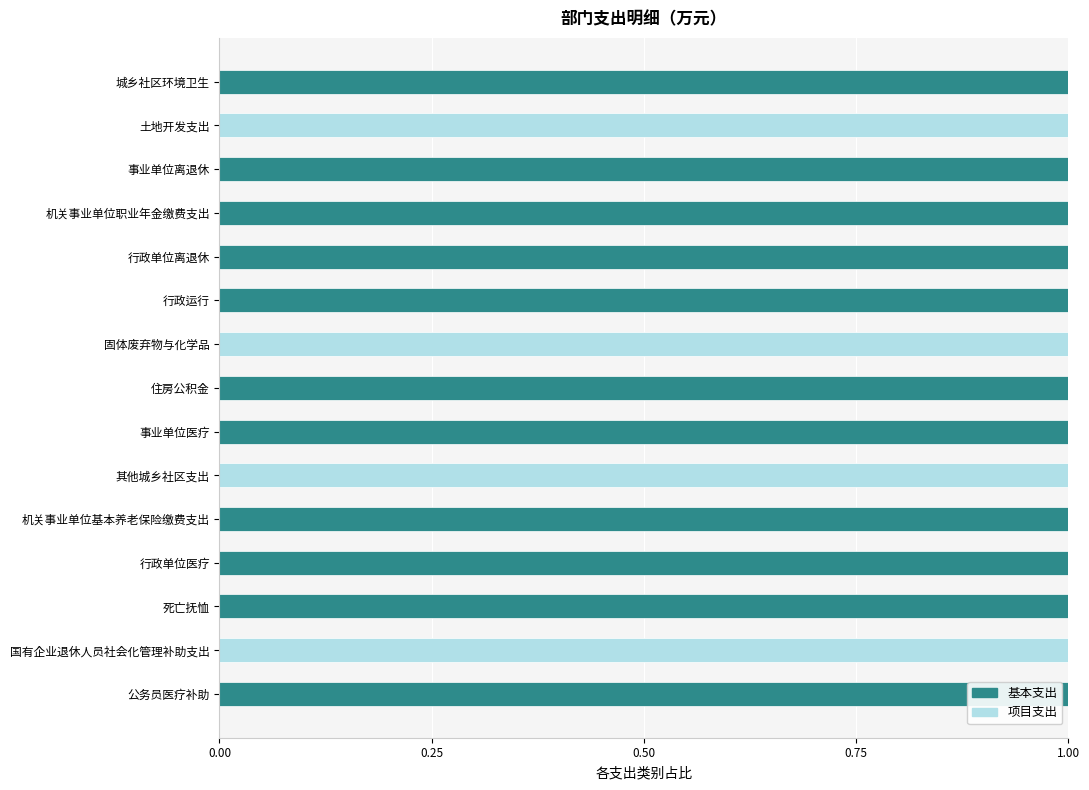

True or false: 基本支出 has a value of 1 at 行政单位离退休.

True